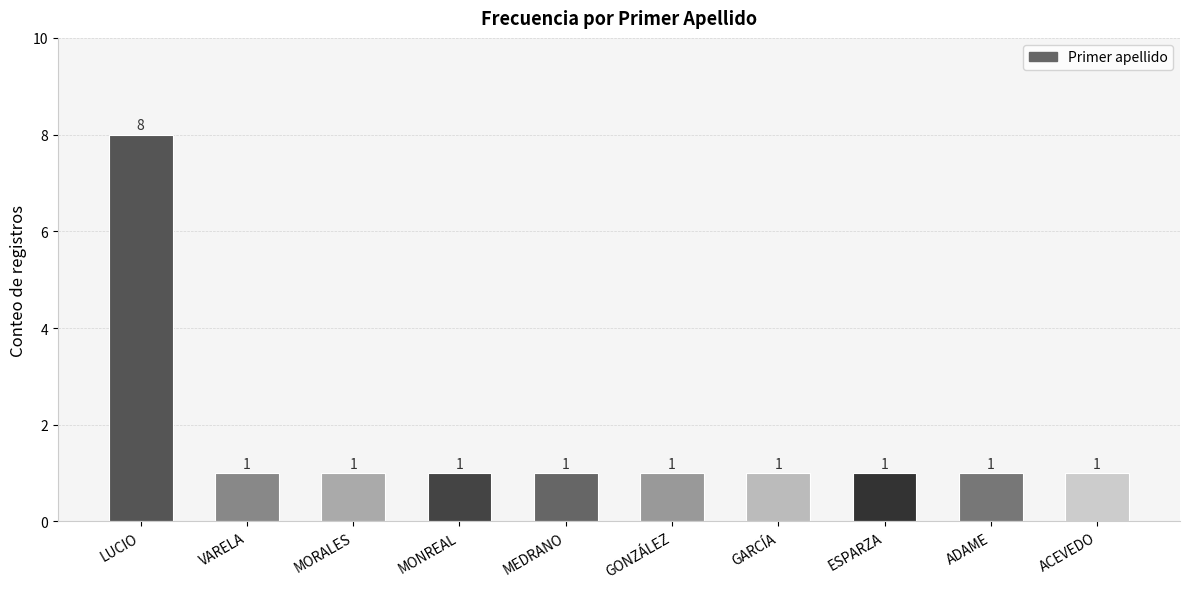

How many distinct data groups are displayed?

1